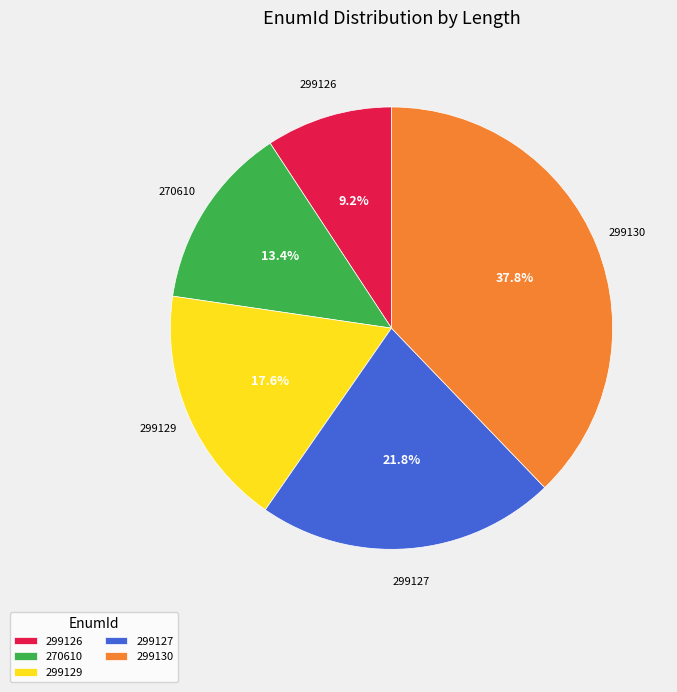

How many segments does this pie chart have?

5